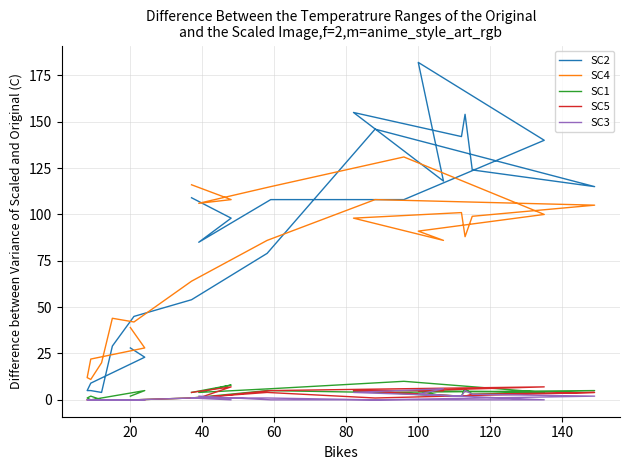

How many lines are shown in the chart?

5